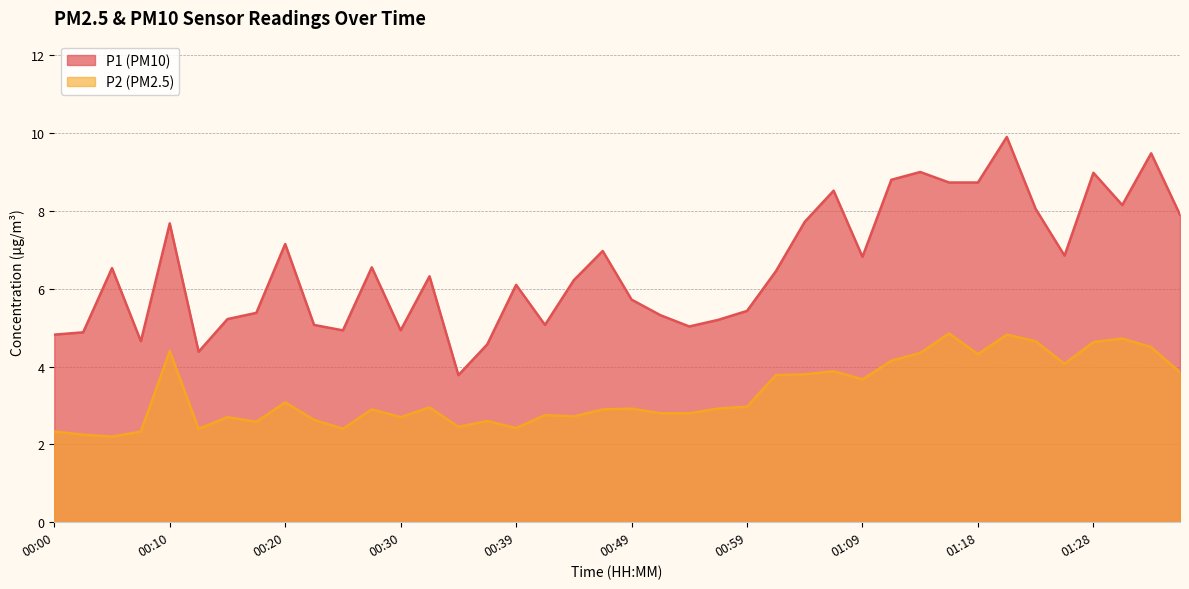

What is the label of the 27th point from the right?

00:32